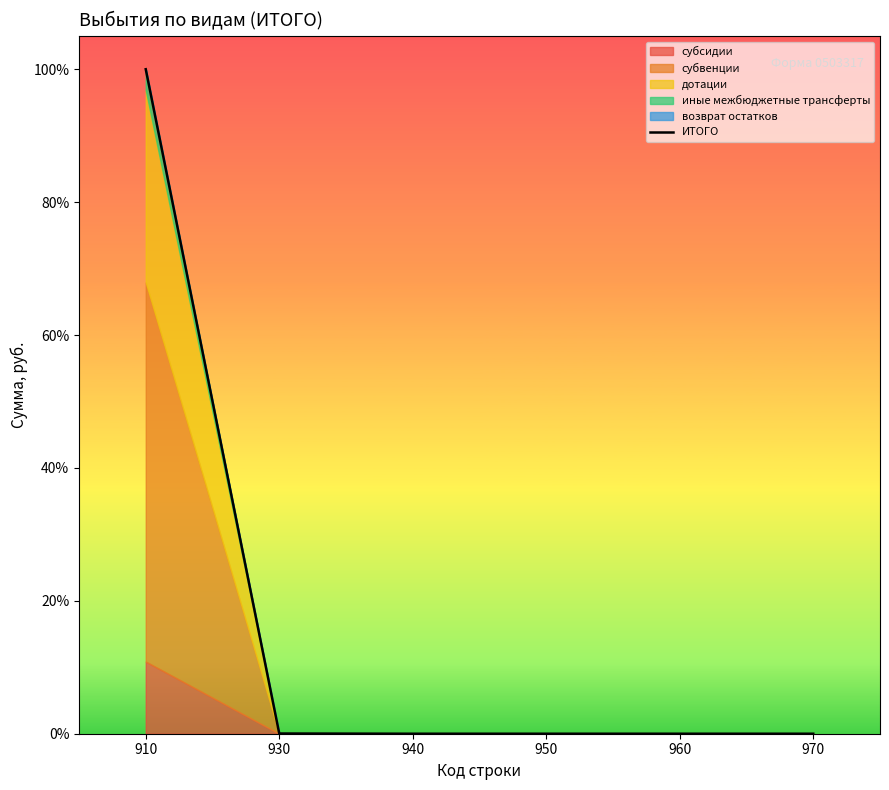

True or false: the data shows -0.4 at 970.

False